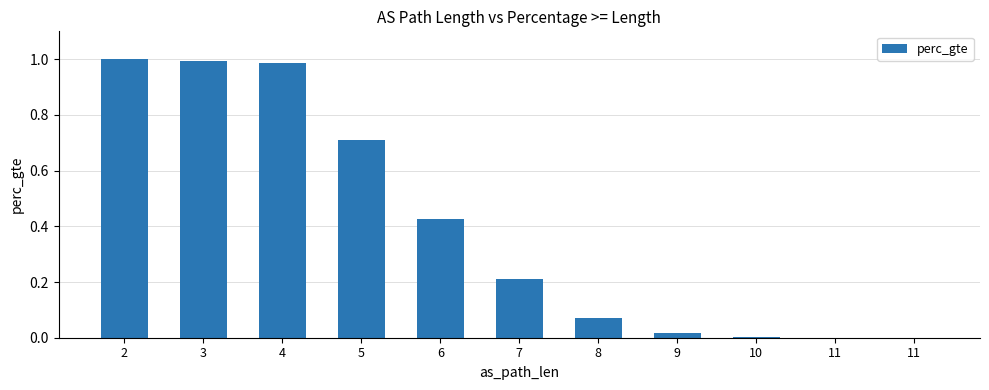

Count the number of categories in the chart.

11